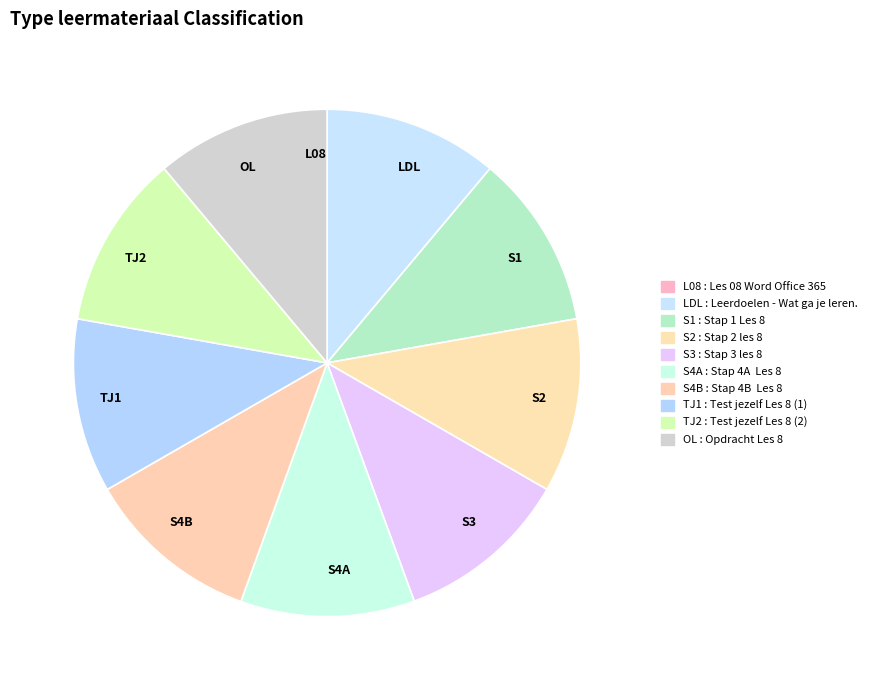

How many segments does this pie chart have?

10